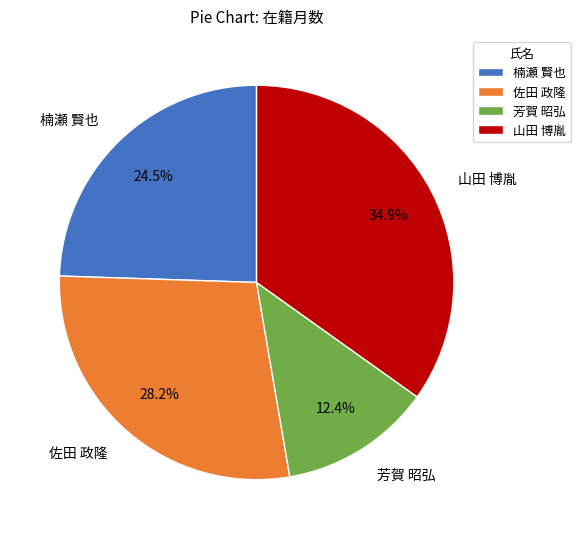

To the nearest percent, what is the difference between the 山田 博胤 and 楠瀬 賢也 slice percentages?

10%